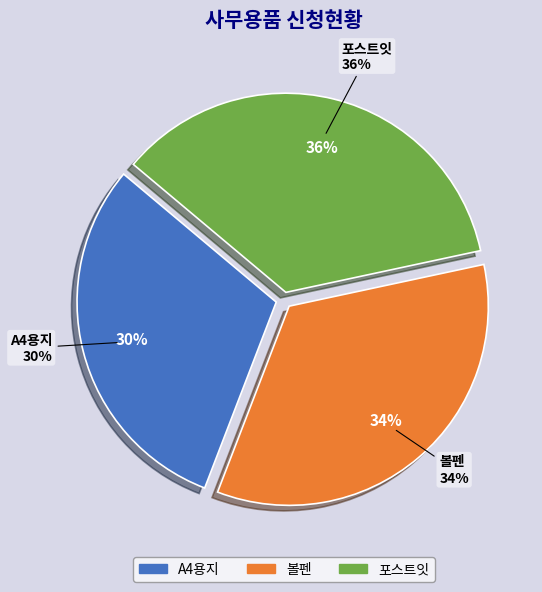

To the nearest percent, what is the average slice percentage?

33%